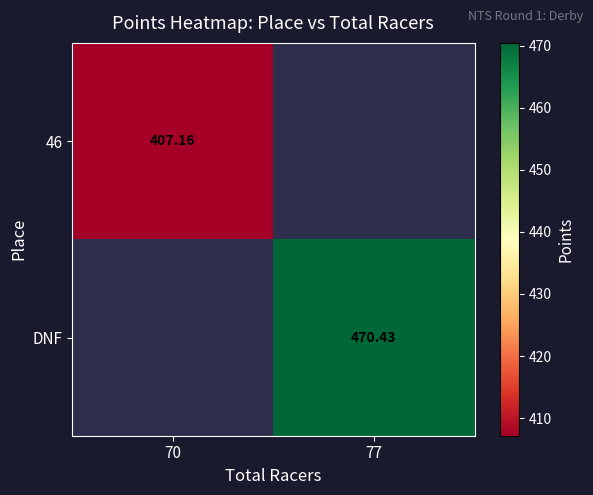

Is the value of DNF at 77 greater than the value of 46 at 70?

Yes